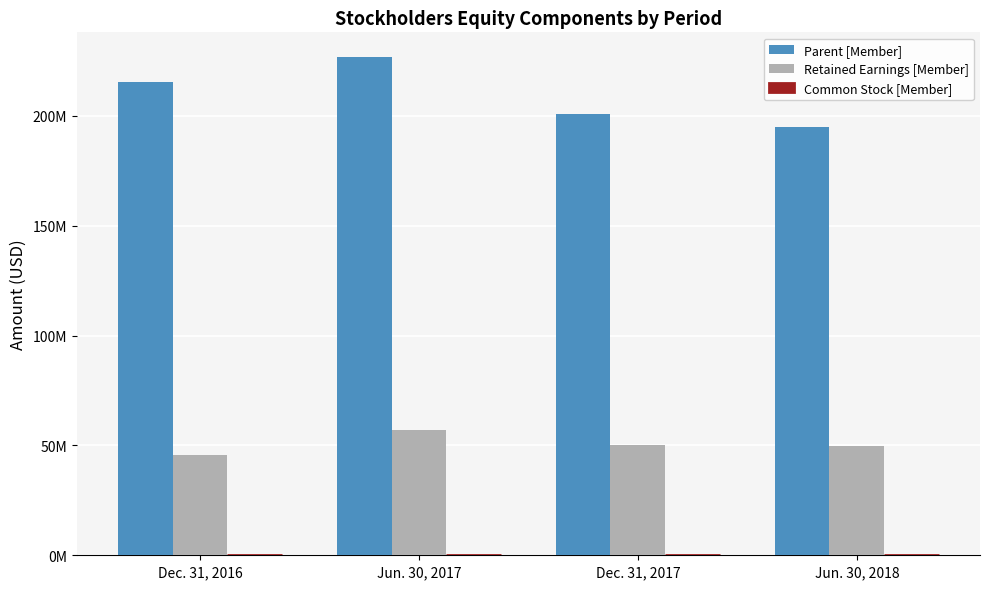

Which series has the largest range (max minus min)?

Parent [Member]